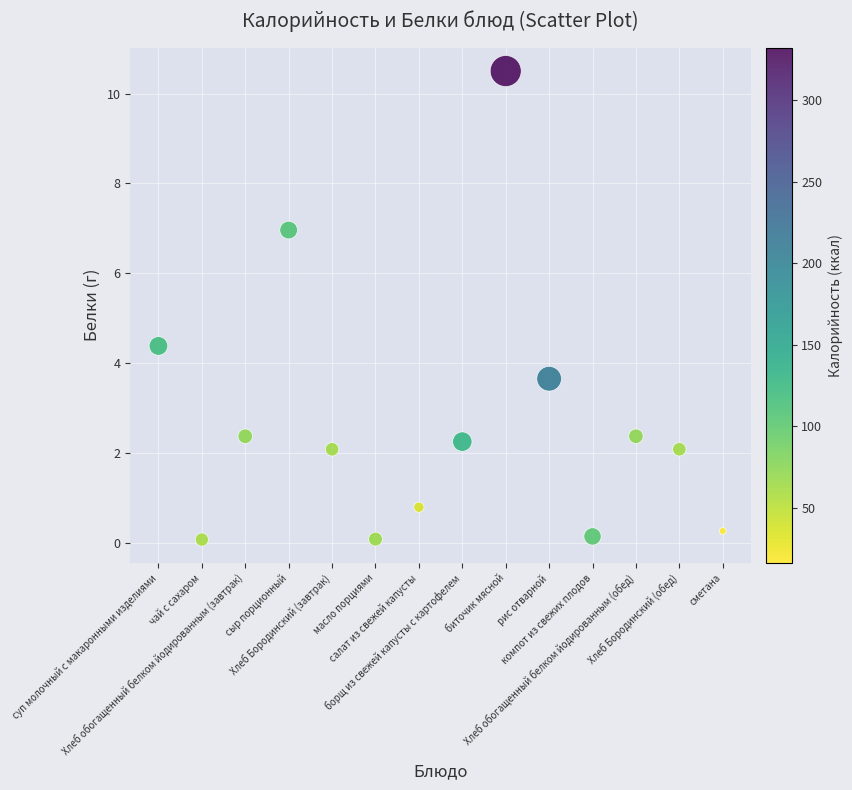

What is the range of Y values (max minus min)?

10.4